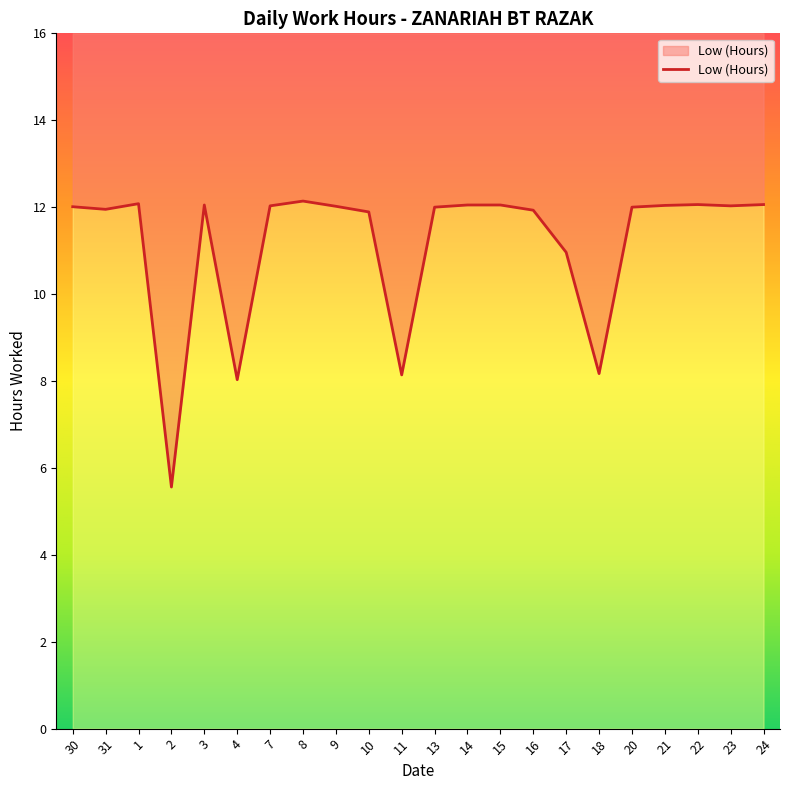

What is the difference between the values at 8 and 31?

0.2